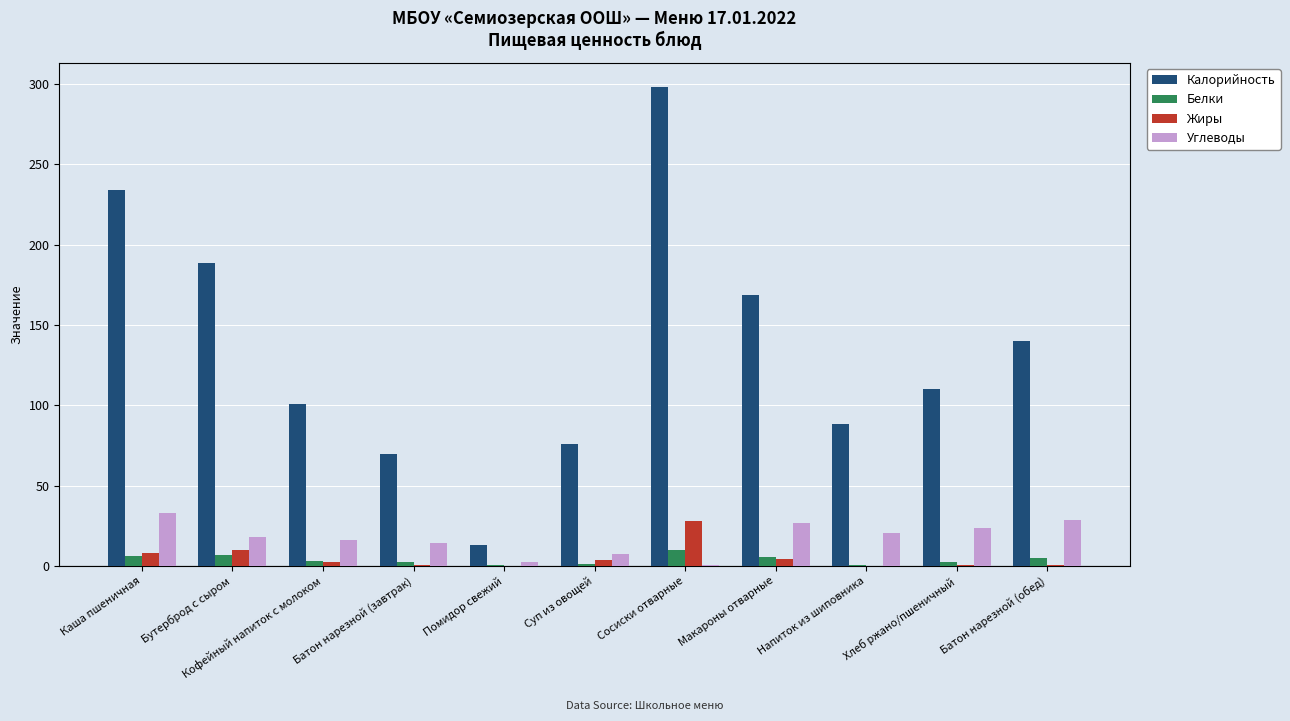

What is the maximum value shown in the chart?

298.2